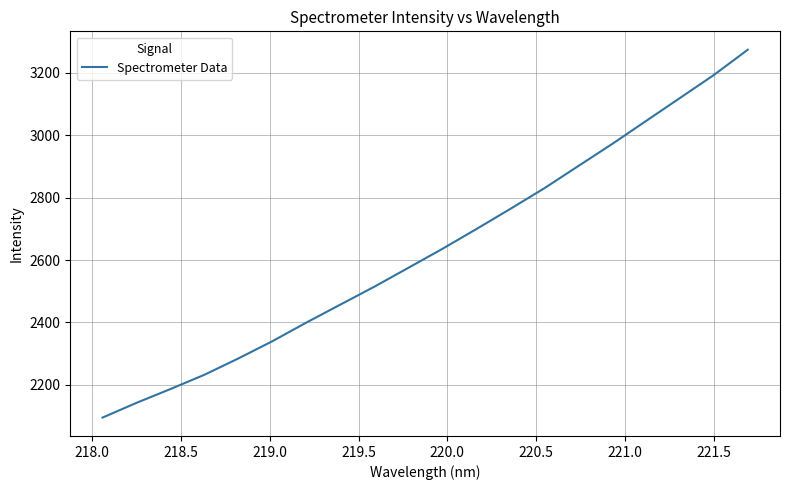

How many series are shown in this chart?

1